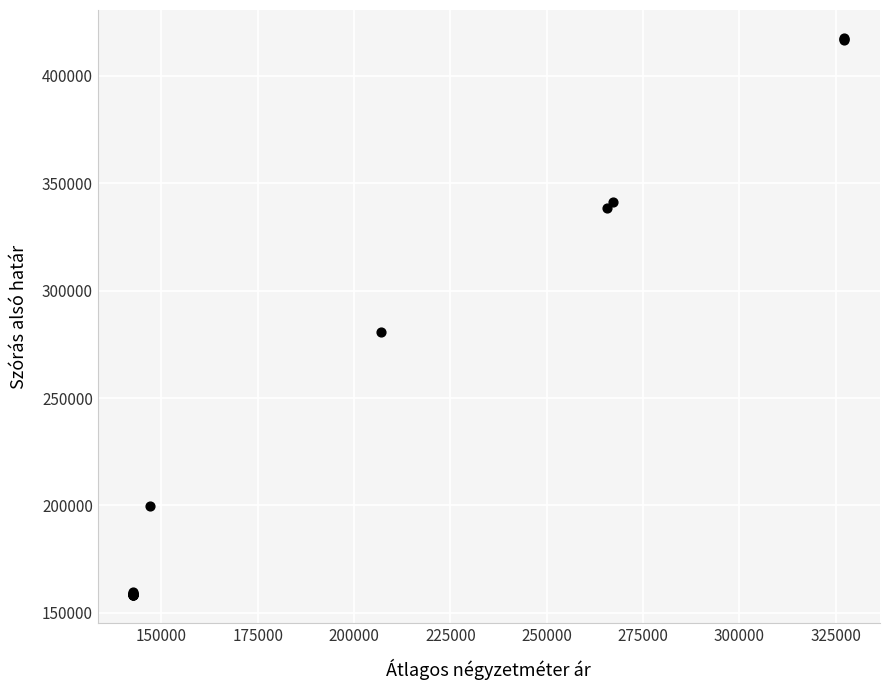

What Y value in the scatter plot is closest to 287935?

280633